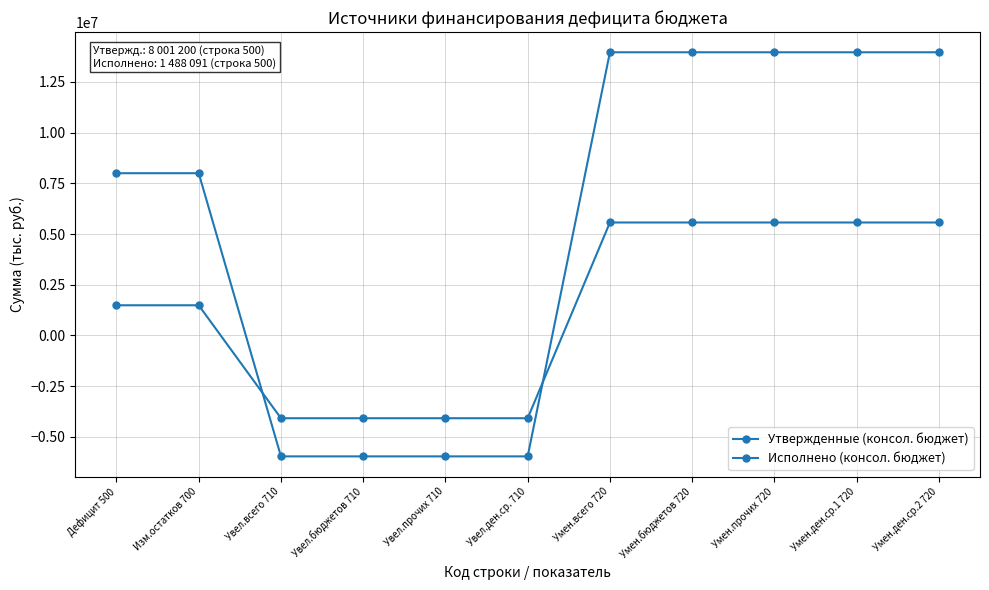

How many data points in Исполнено (консол. бюджет) are above 1488090?

7